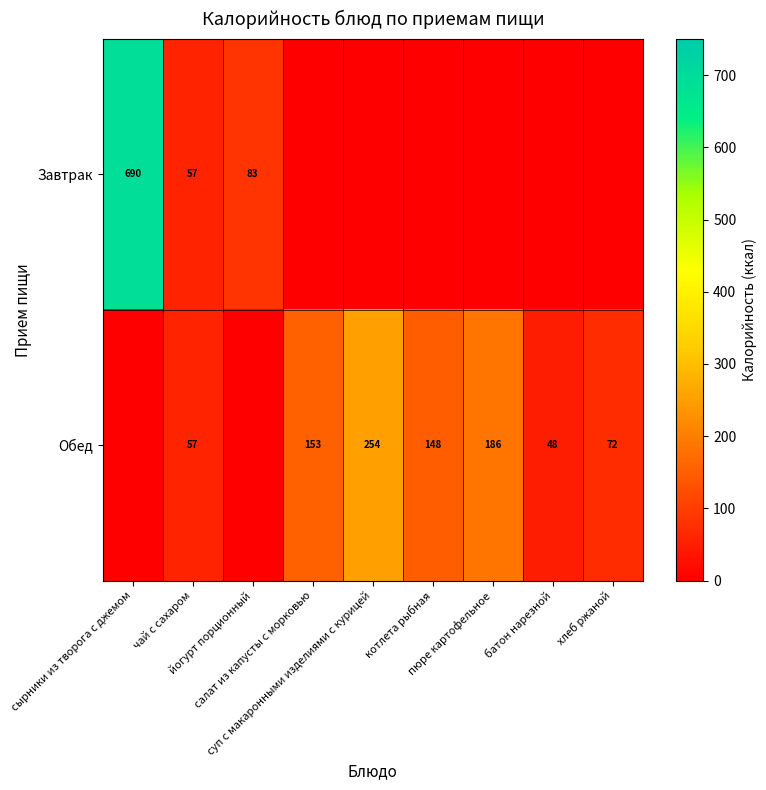

Where is Завтрак nearest to the value 345?

йогурт порционный